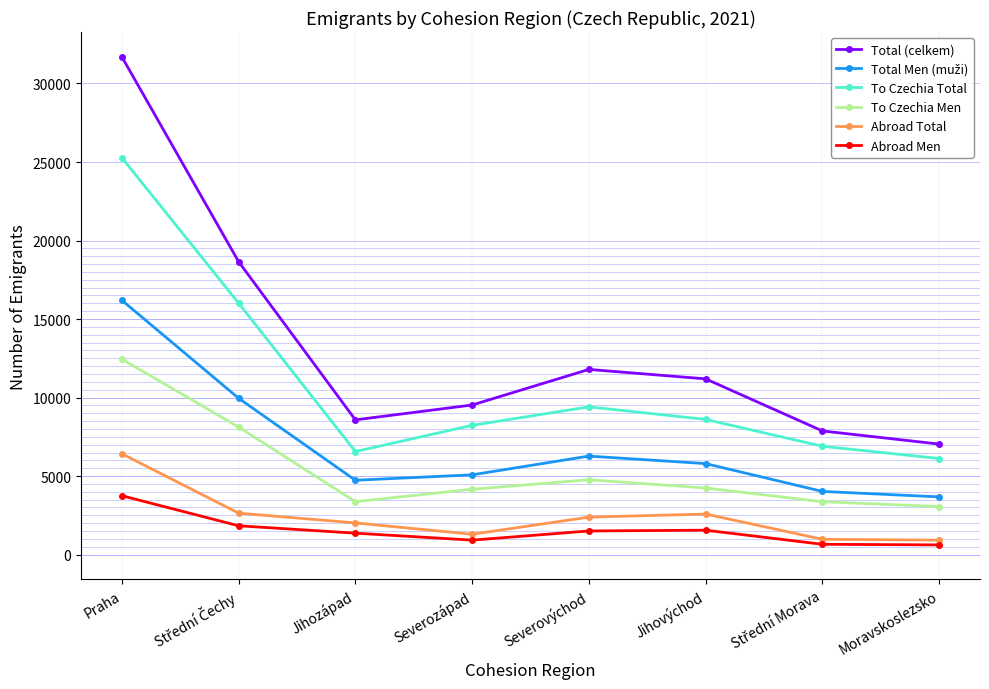

At which category is the sum across all series the highest?

Praha